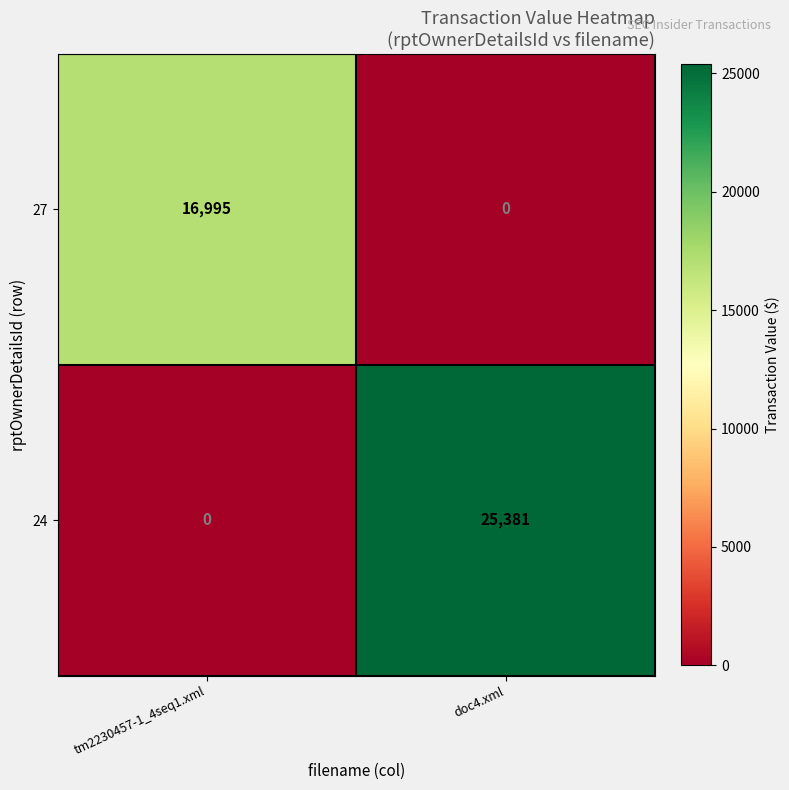

Is the value of 24 at doc4.xml greater than the value of 27 at doc4.xml?

Yes